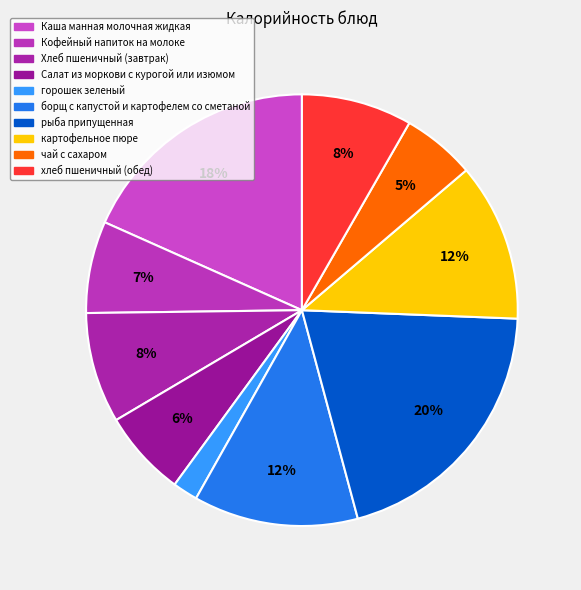

Rank the categories by value from highest to lowest.

рыба припущенная, Каша манная молочная жидкая, борщ с капустой и картофелем со сметаной, картофельное пюре, Хлеб пшеничный (завтрак), хлеб пшеничный (обед), Кофейный напиток на молоке, Салат из моркови с курогой или изюмом, чай с сахаром, горошек зеленый